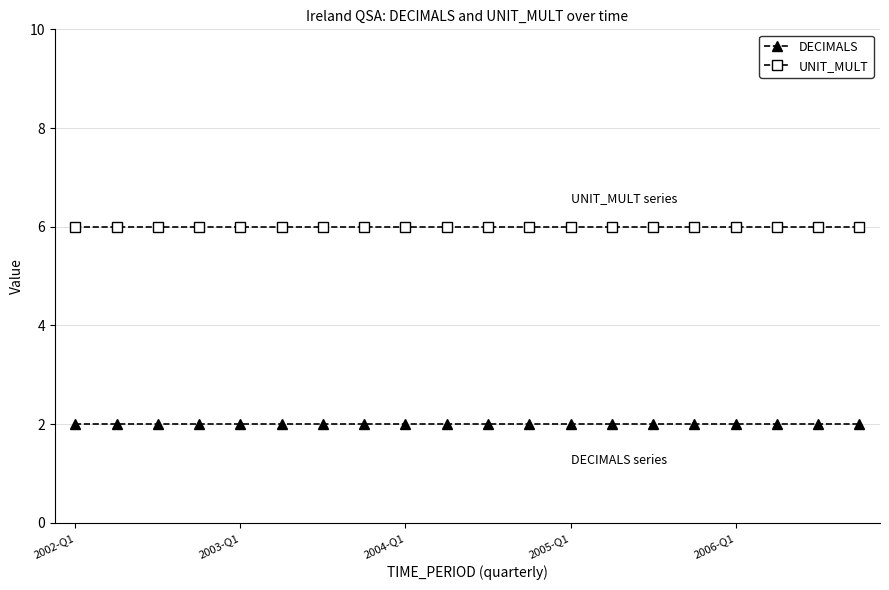

What is the smallest value displayed?

2